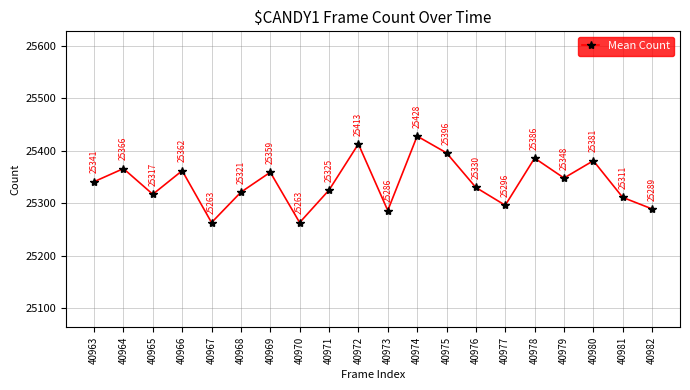

Reading left to right, what are all the values shown in this chart?

25341	25366	25317	25362	25263	25321	25359	25263	25325	25413	25286	25428	25396	25330	25296	25386	25348	25381	25311	25289